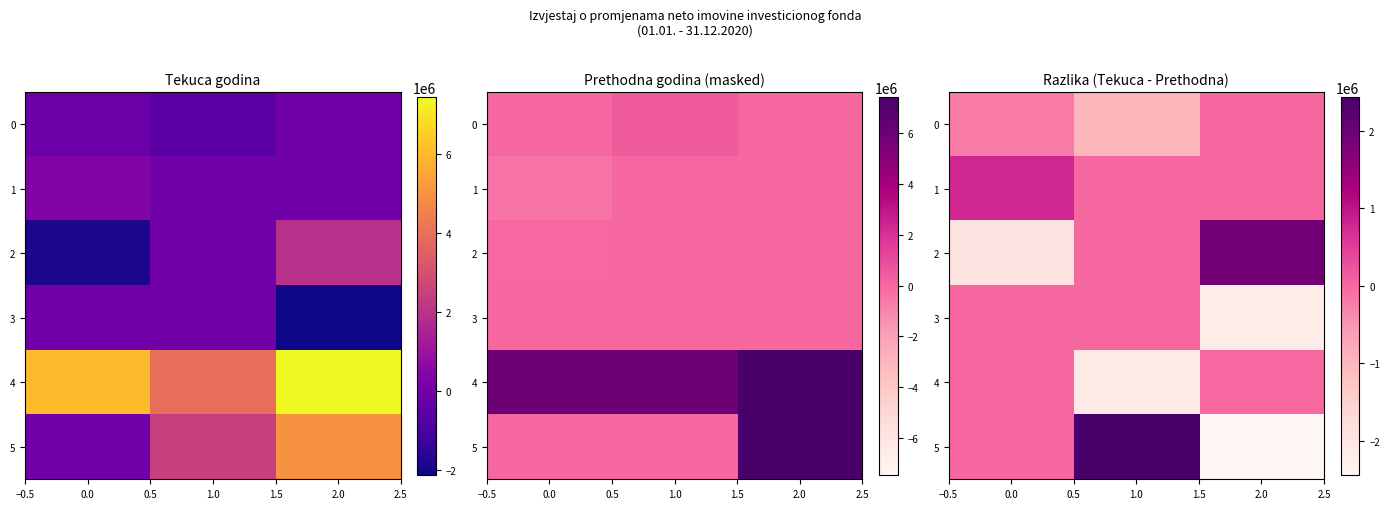

Which series changed the most between 0.0 and 1.0?

5